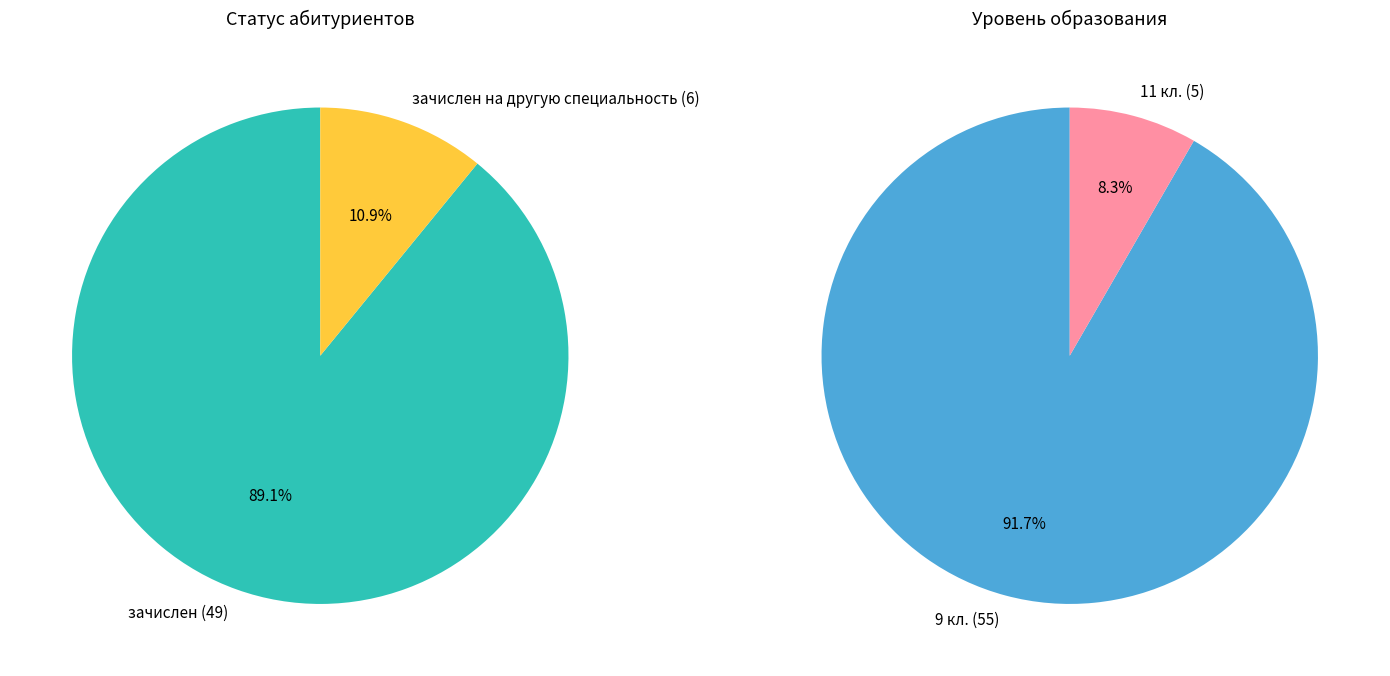

How many slices are in this pie chart?

2